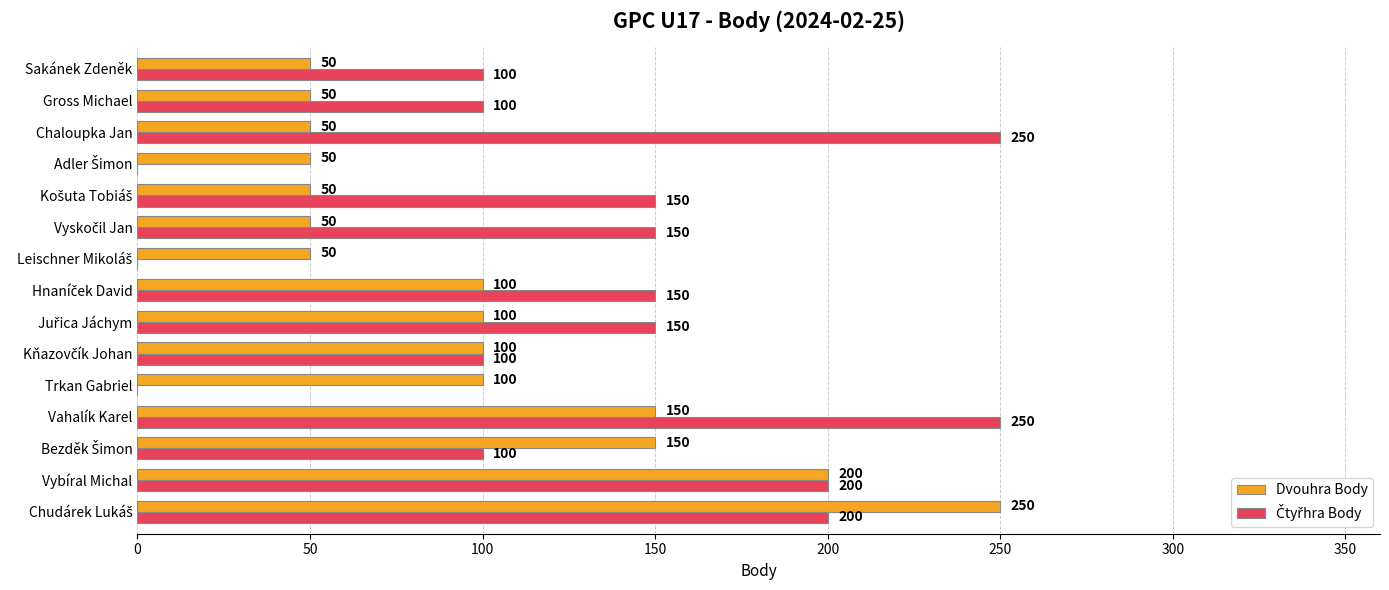

What is the highest value of the Dvouhra Body series?

250